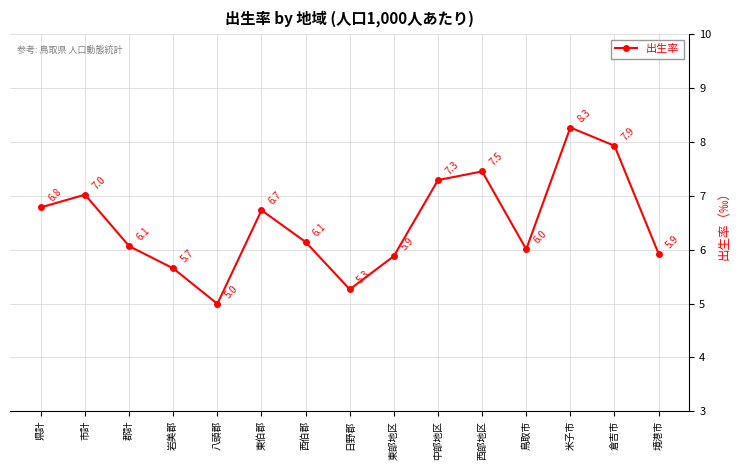

Which label corresponds to the smallest value in the chart?

八頭郡